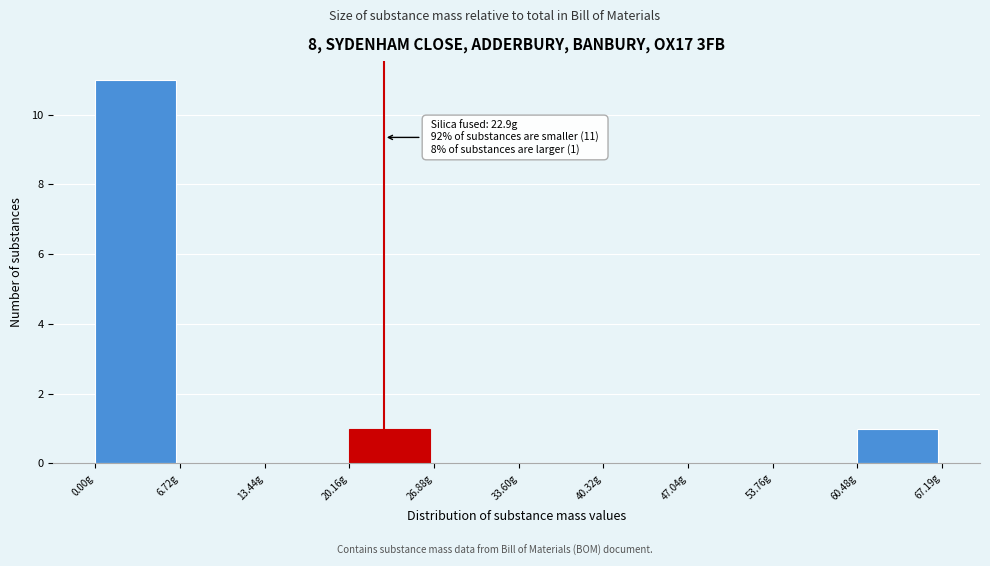

Over which range of the x-axis is the bar tallest?

0 to 7